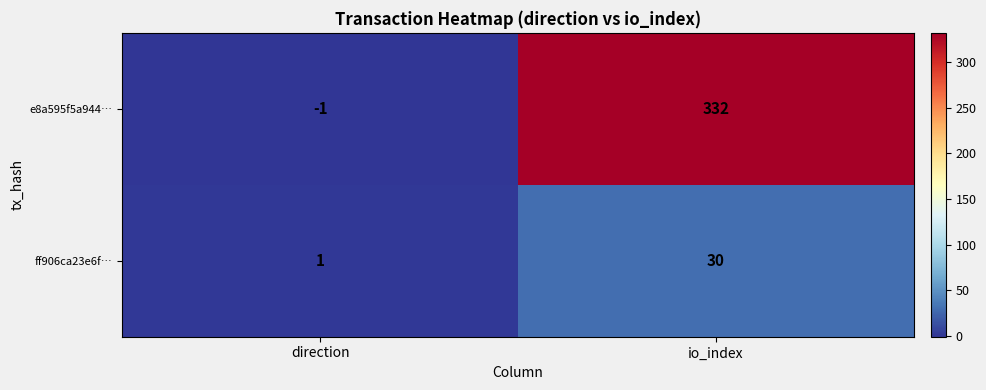

Where is e8a595f5a944… nearest to the value 165?

direction